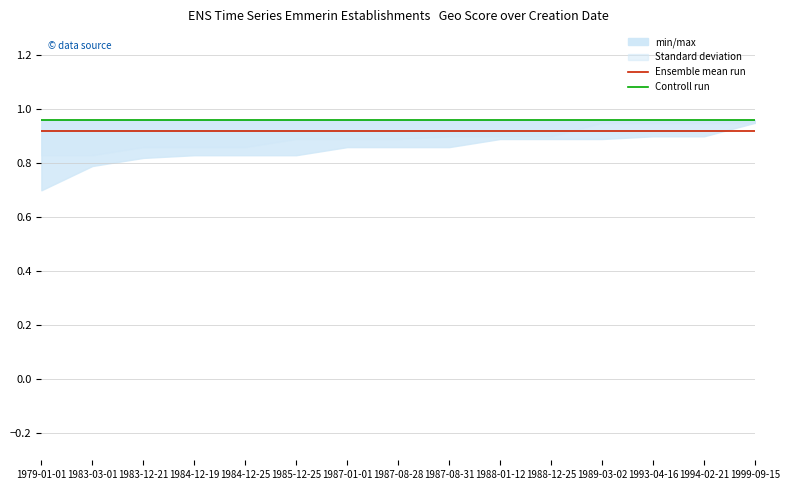

What is the approximate value of Ensemble mean run at 1994-02-21?

0.9